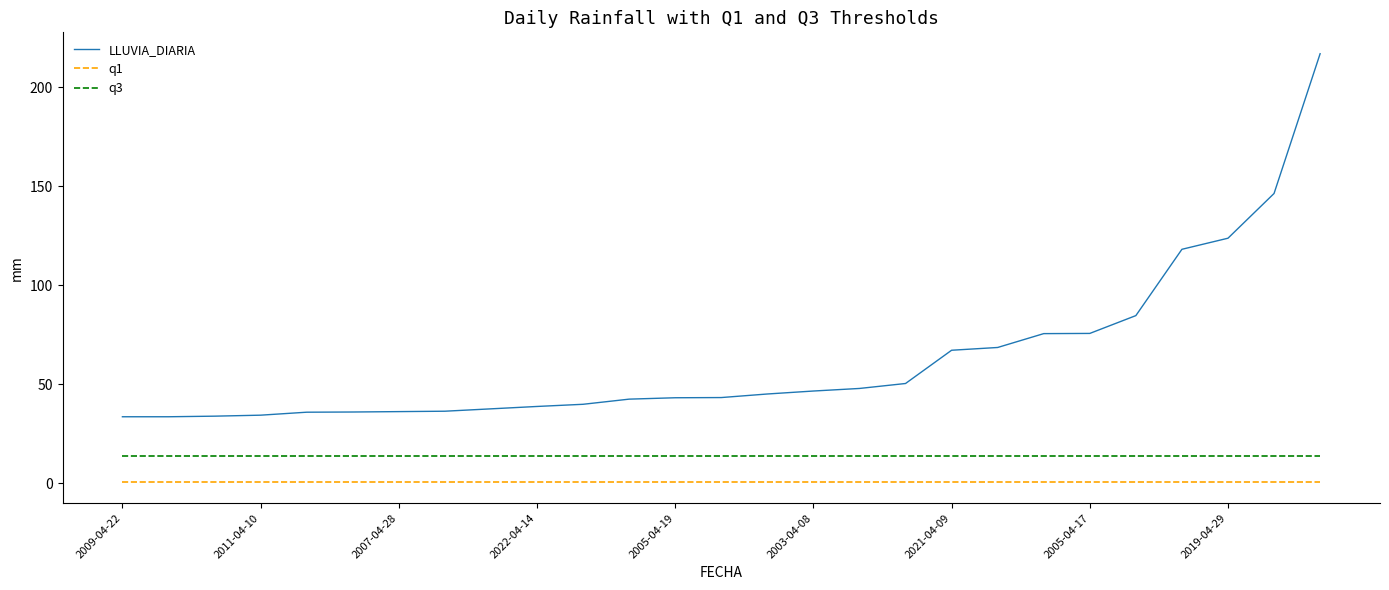

True or false: LLUVIA_DIARIA and q3 cross at least once.

False